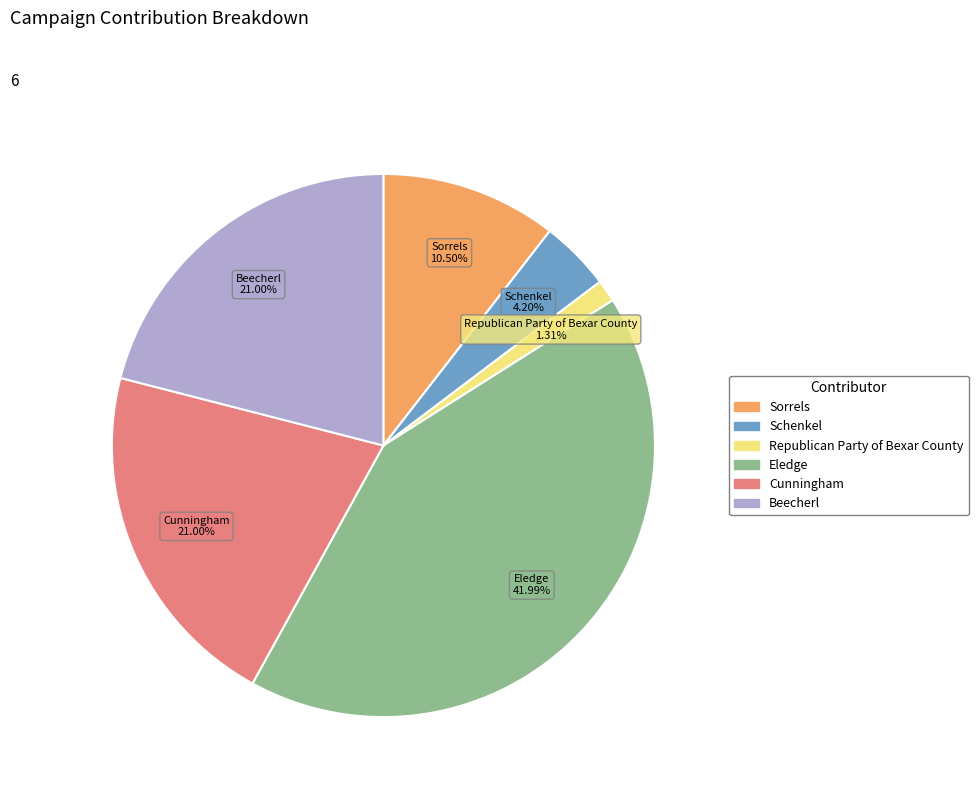

Which category has the smallest portion of the pie?

Republican Party of Bexar County